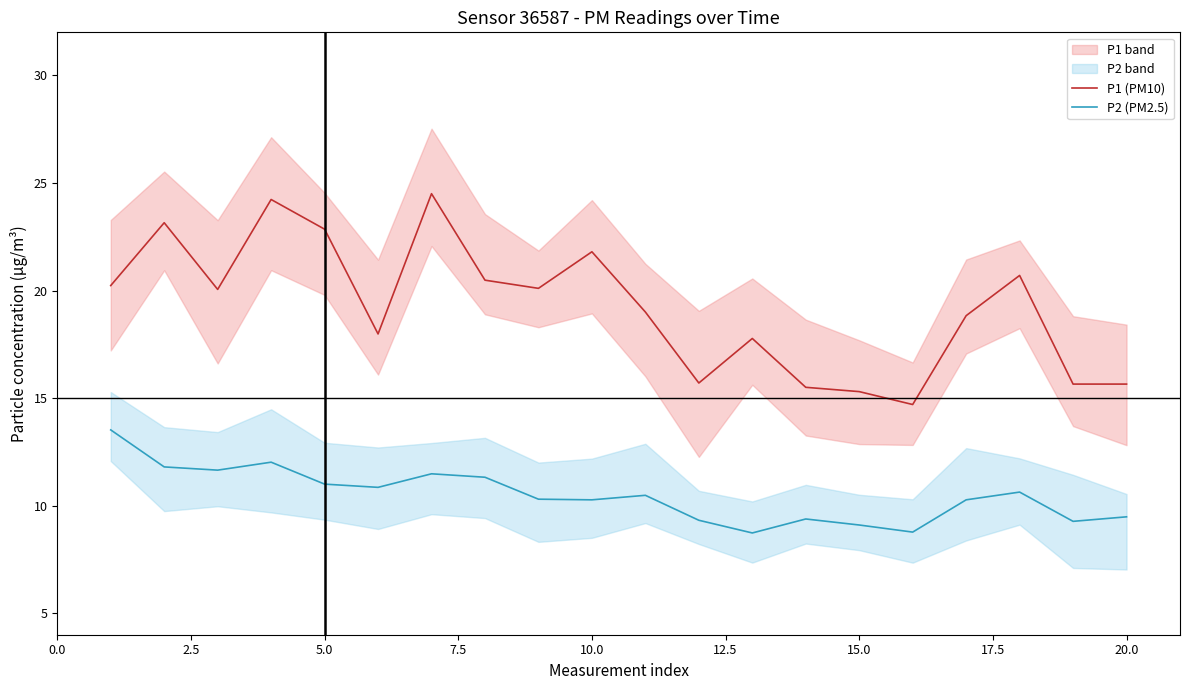

True or false: P1 (PM10) and P2 (PM2.5) intersect in this chart.

False